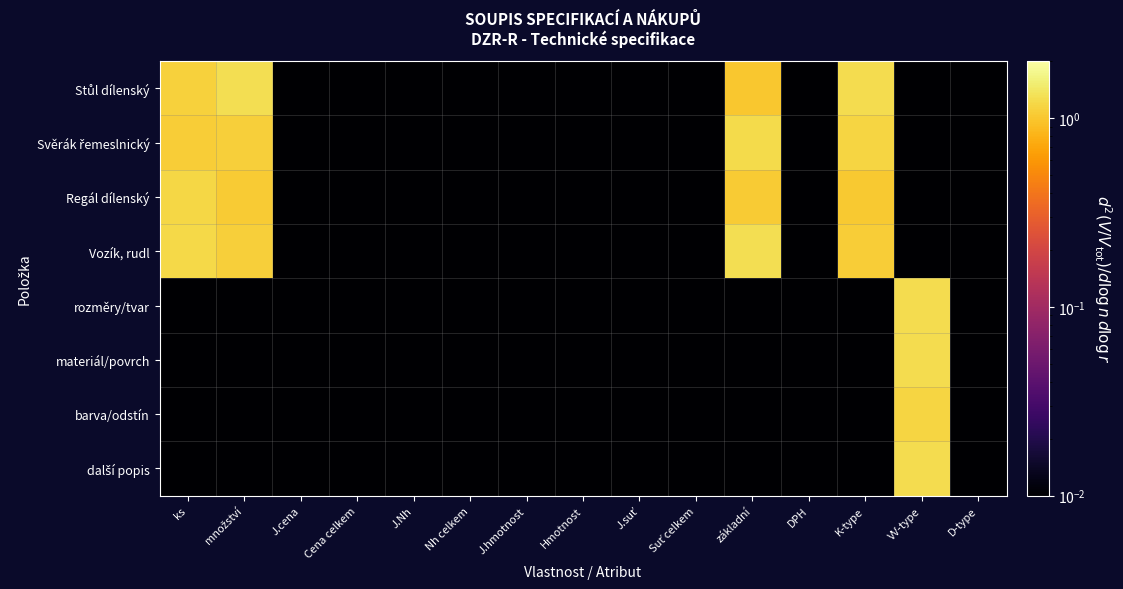

At D-type, list the series in order from largest to smallest.

Stůl dílenský, Svěrák řemeslnický, Regál dílenský, Vozík, rudl, rozměry/tvar, materiál/povrch, barva/odstín, další popis